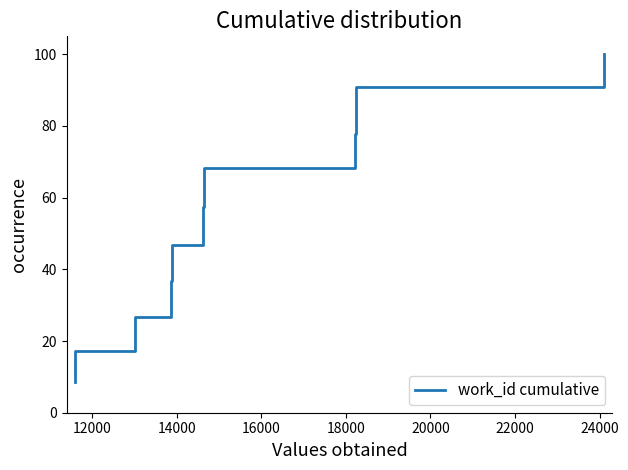

What is the smallest value displayed?

8.6